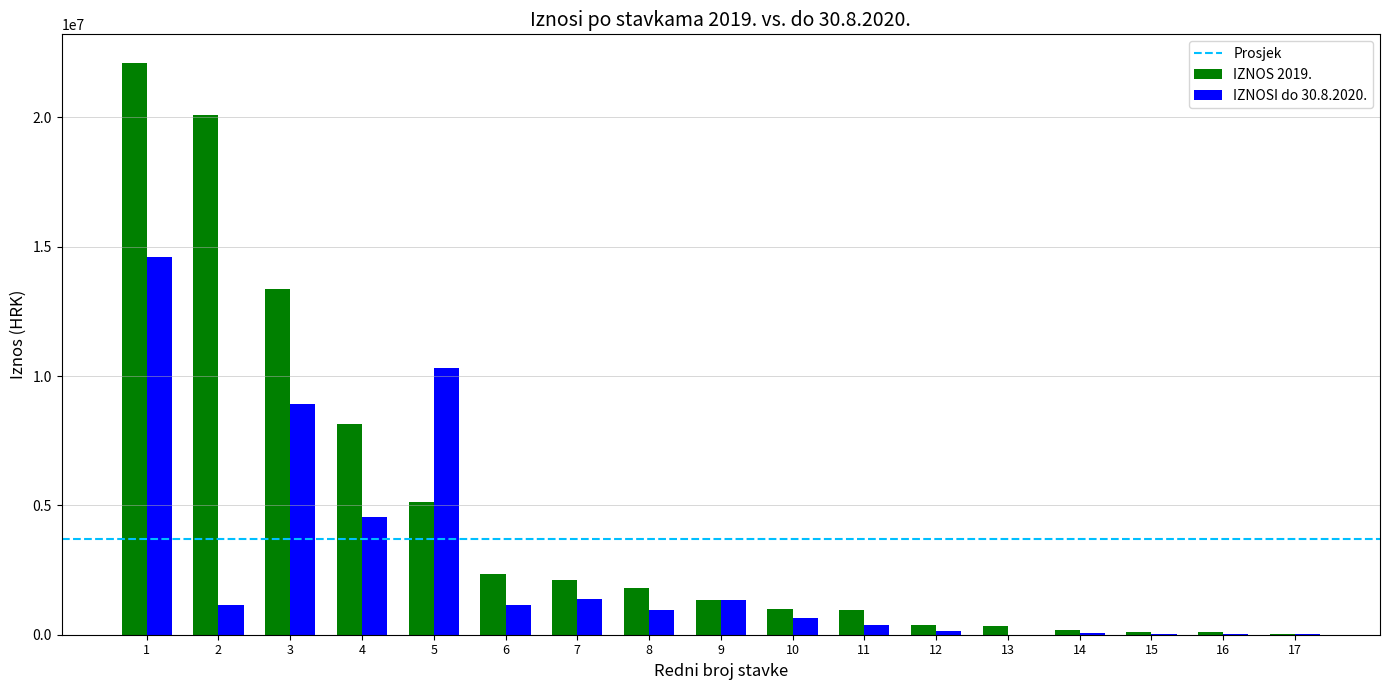

Which series has the largest total across all categories?

IZNOS 2019.